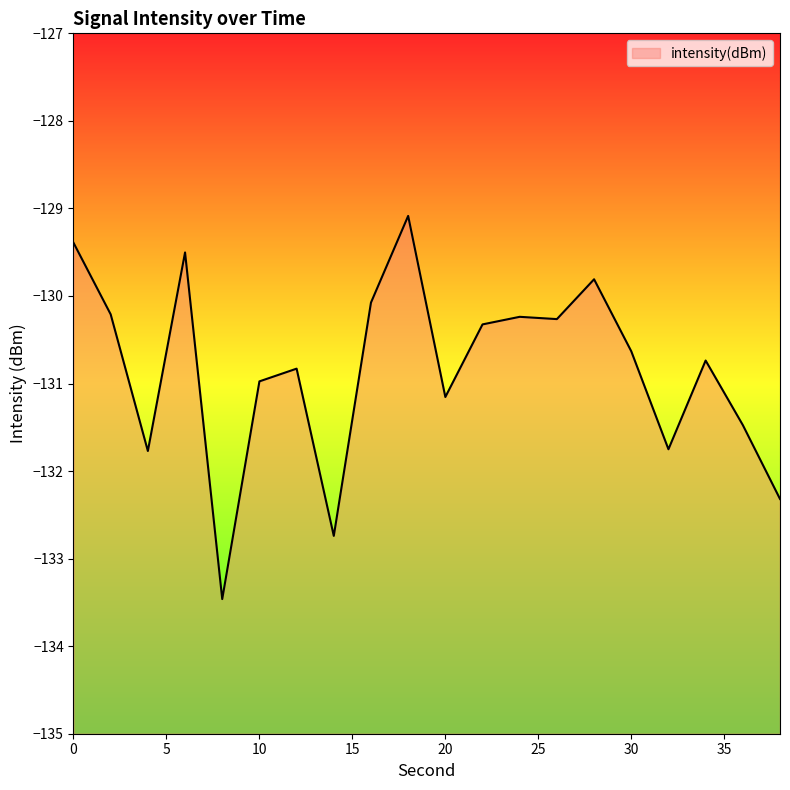

List the labels in order of value, smallest first.

8, 14, 38, 4, 32, 36, 20, 10, 12, 34, 30, 22, 26, 24, 2, 16, 28, 6, 0, 18